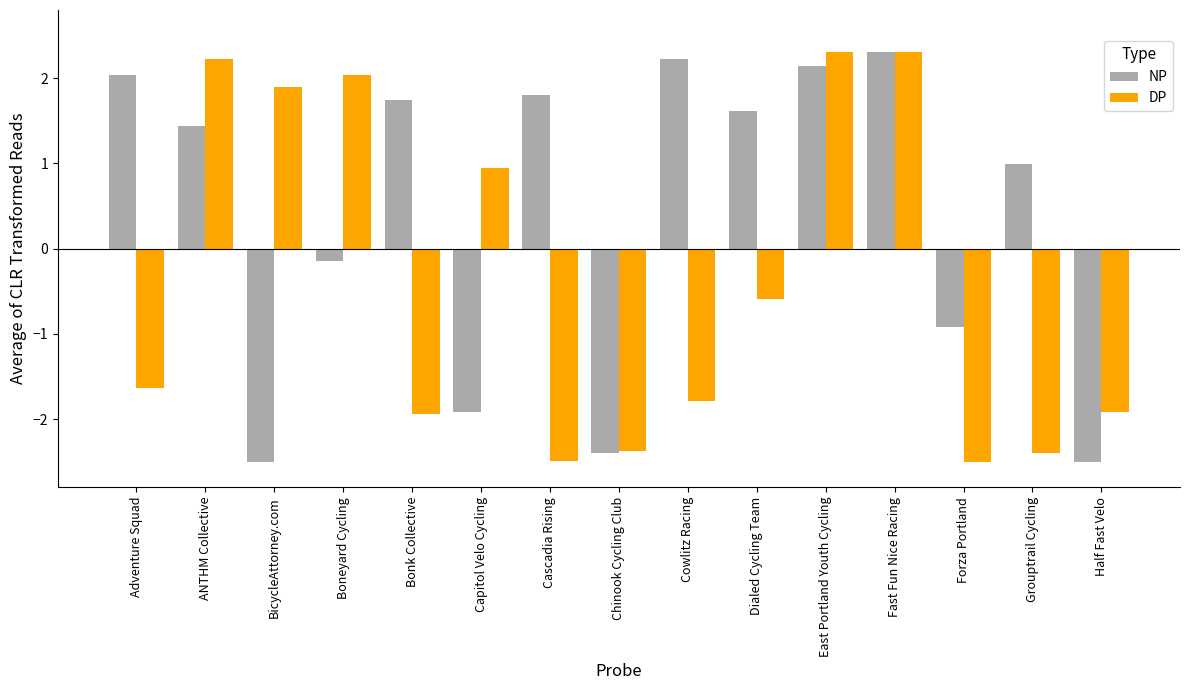

Reading left to right, list all the values displayed in this chart.

NP: 2.0	1.4	-2.5	-0.1	1.7	-1.9	1.8	-2.4	2.2	1.6	2.1	2.3	-0.9	1.0	-2.5
DP: -1.6	2.2	1.9	2.0	-1.9	0.9	-2.5	-2.4	-1.8	-0.6	2.3	2.3	-2.5	-2.4	-1.9